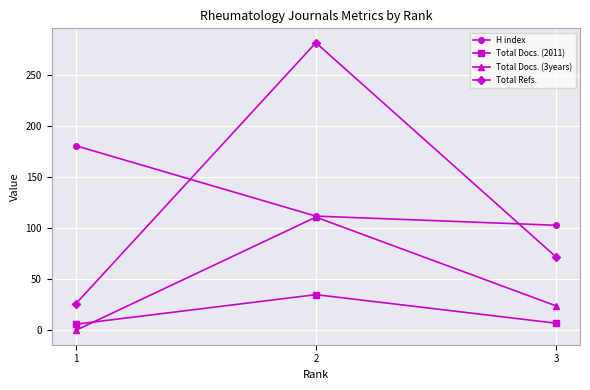

Between 1 and 2, which series saw the biggest shift?

Total Refs.